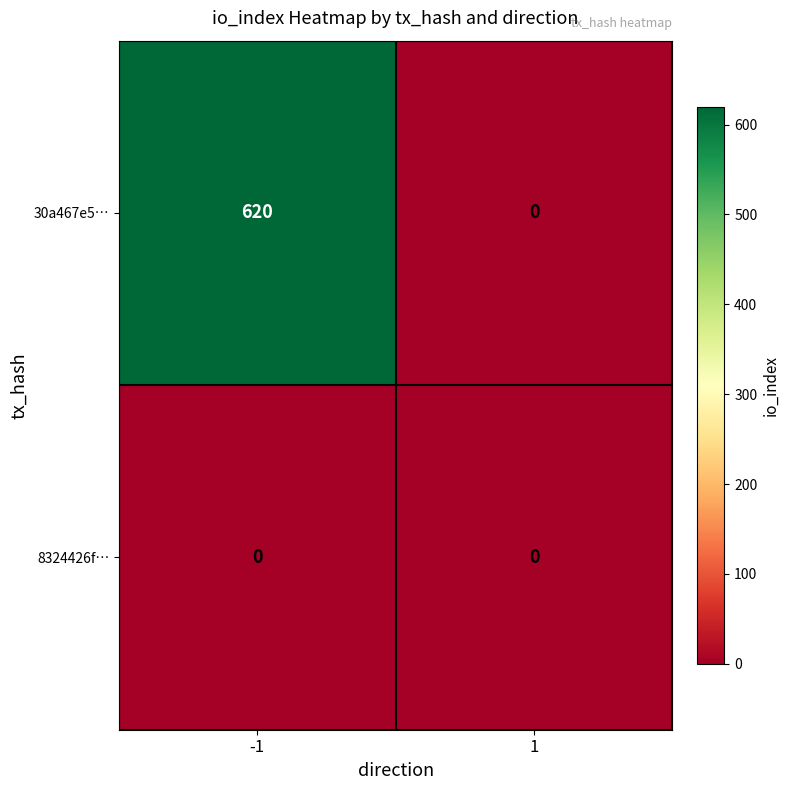

True or false: 30a467e5… has a value of 620 at -1.

True